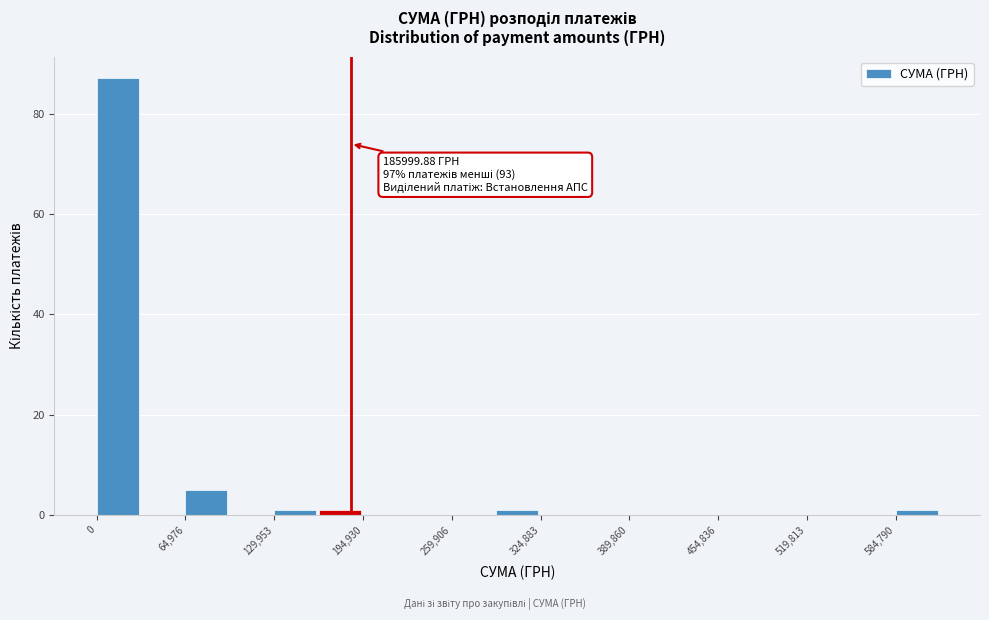

Read against the x-axis, roughly where is the centre of the tallest bar?

20000